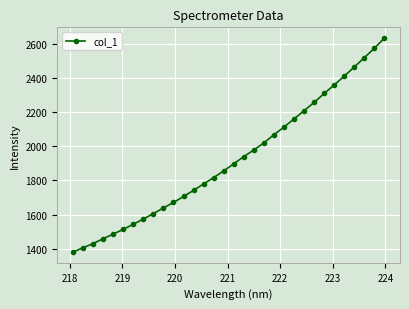

What is the value of the 21st point from the left?

2067.9